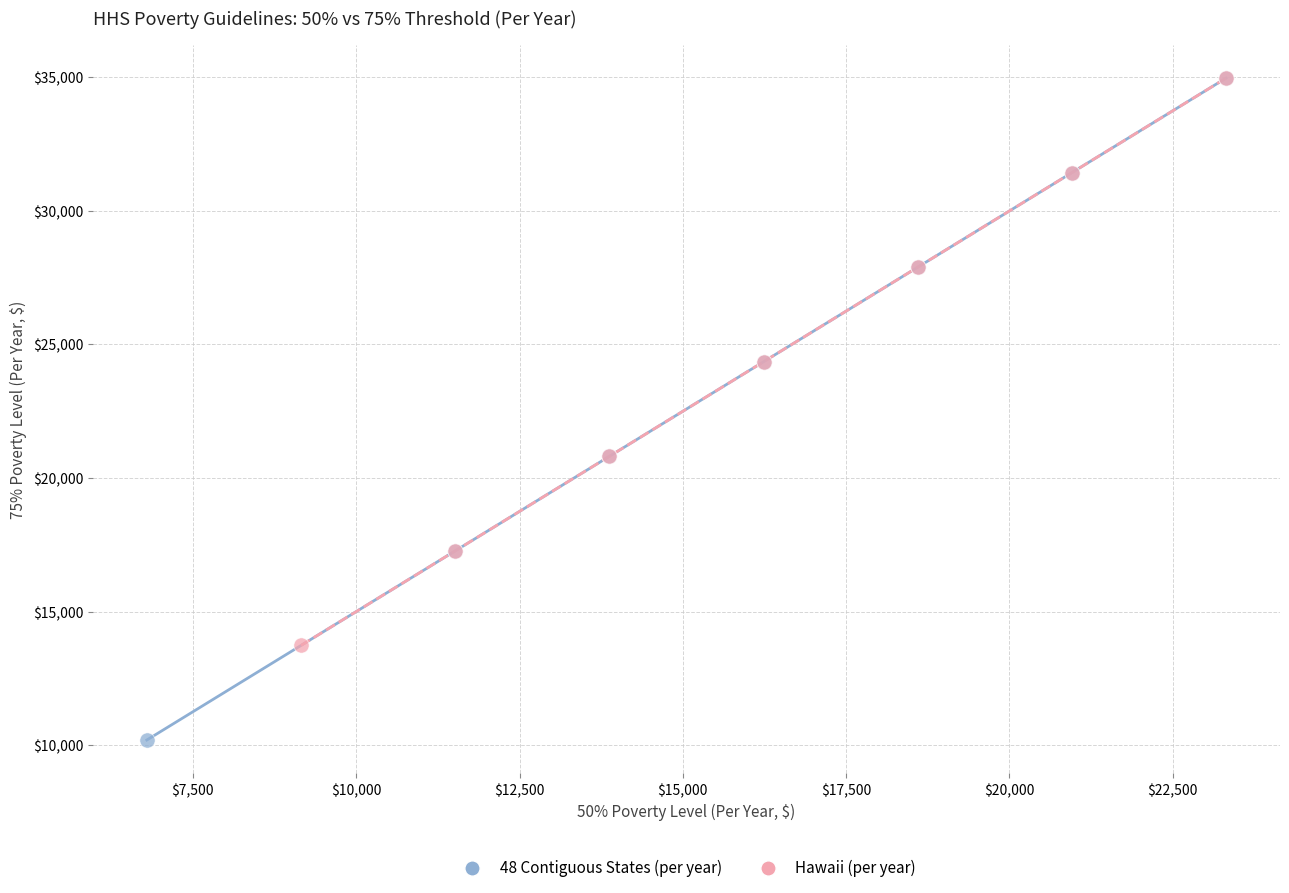

Which series contains the lowest Y value?

48 Contiguous States (per year)